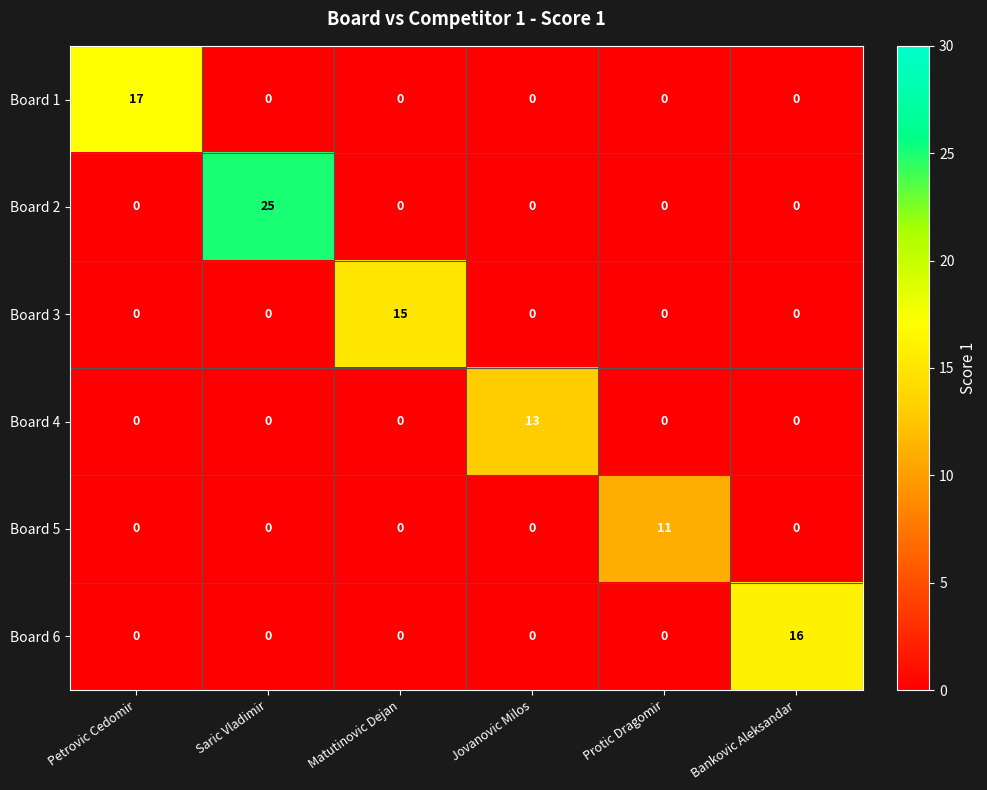

Which category has the highest value in the Board 6 series?

Bankovic Aleksandar